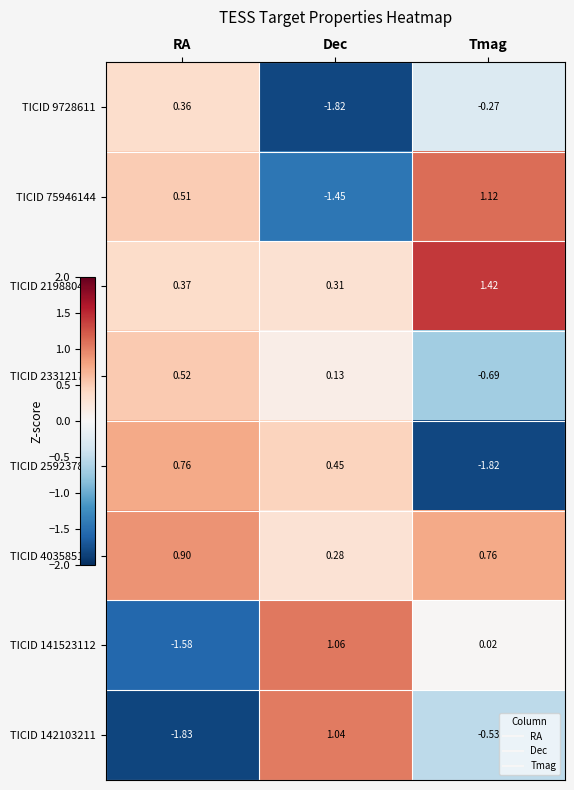

Where is TICID 233121747 nearest to the value 0?

Dec